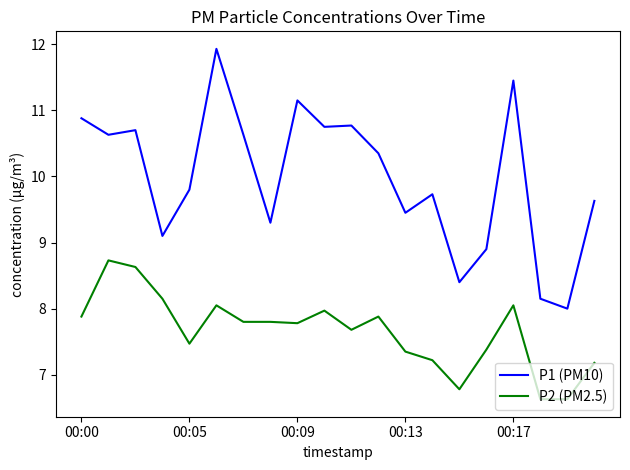

What is the difference between the maximum and minimum values in the P2 (PM2.5) series?

2.1